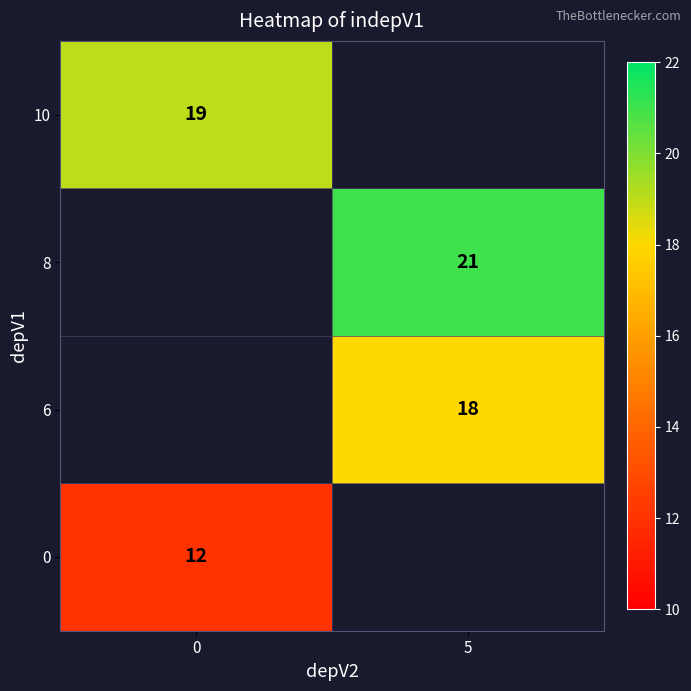

The 10 series shows 19 at 0. True or false?

True